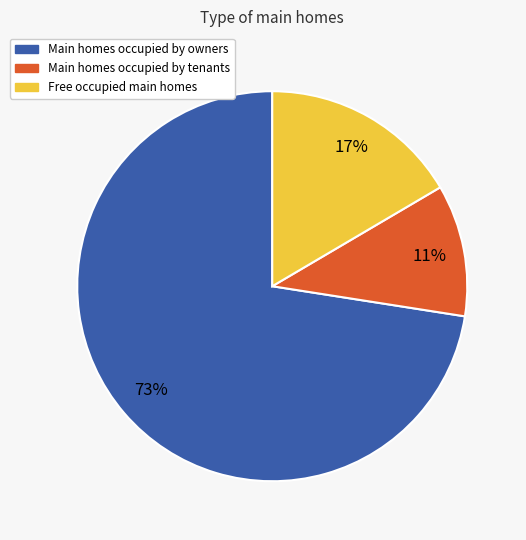

To the nearest percent, what is the average slice percentage?

33%